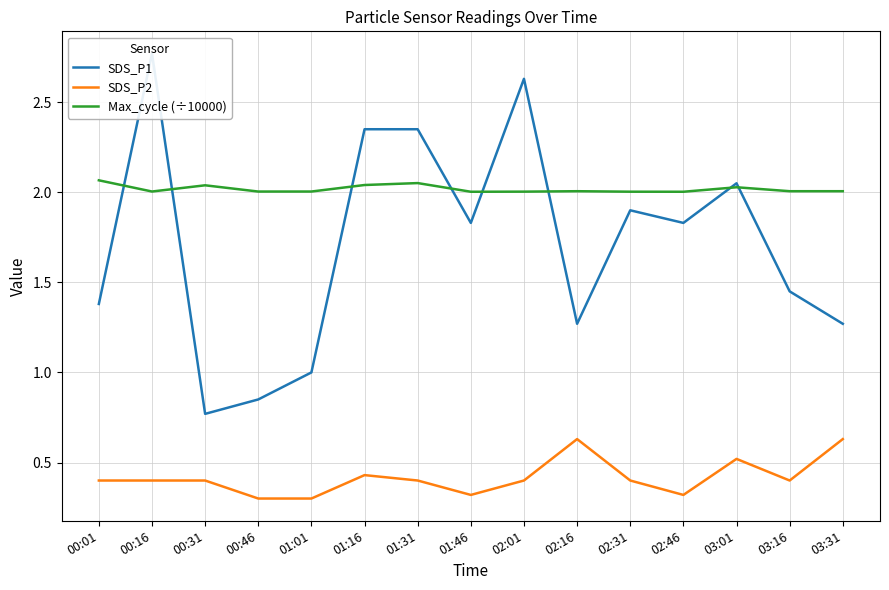

True or false: SDS_P2 and SDS_P1 intersect in this chart.

False